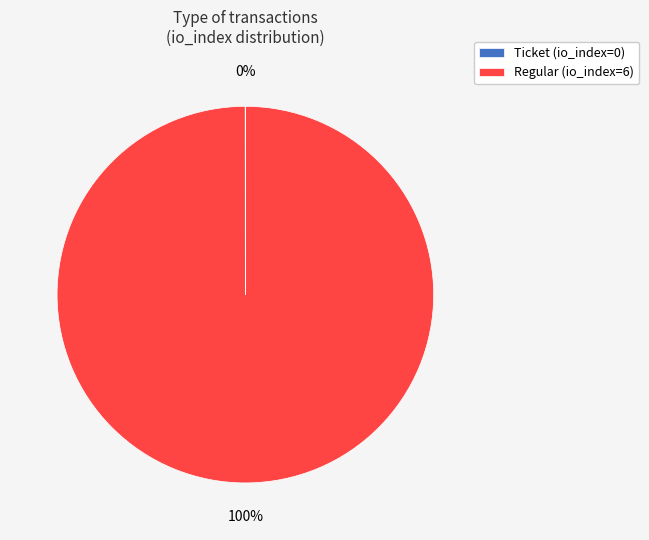

To the nearest percent, what is the average slice percentage?

50%